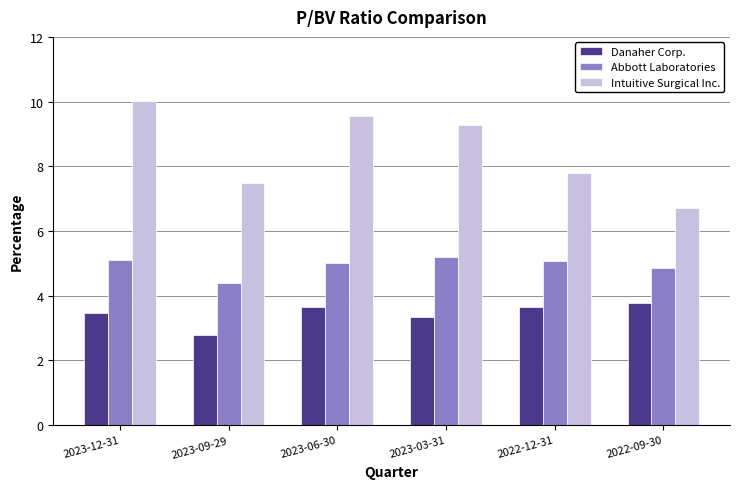

What is the label of the 5th bar from the right?

2023-09-29